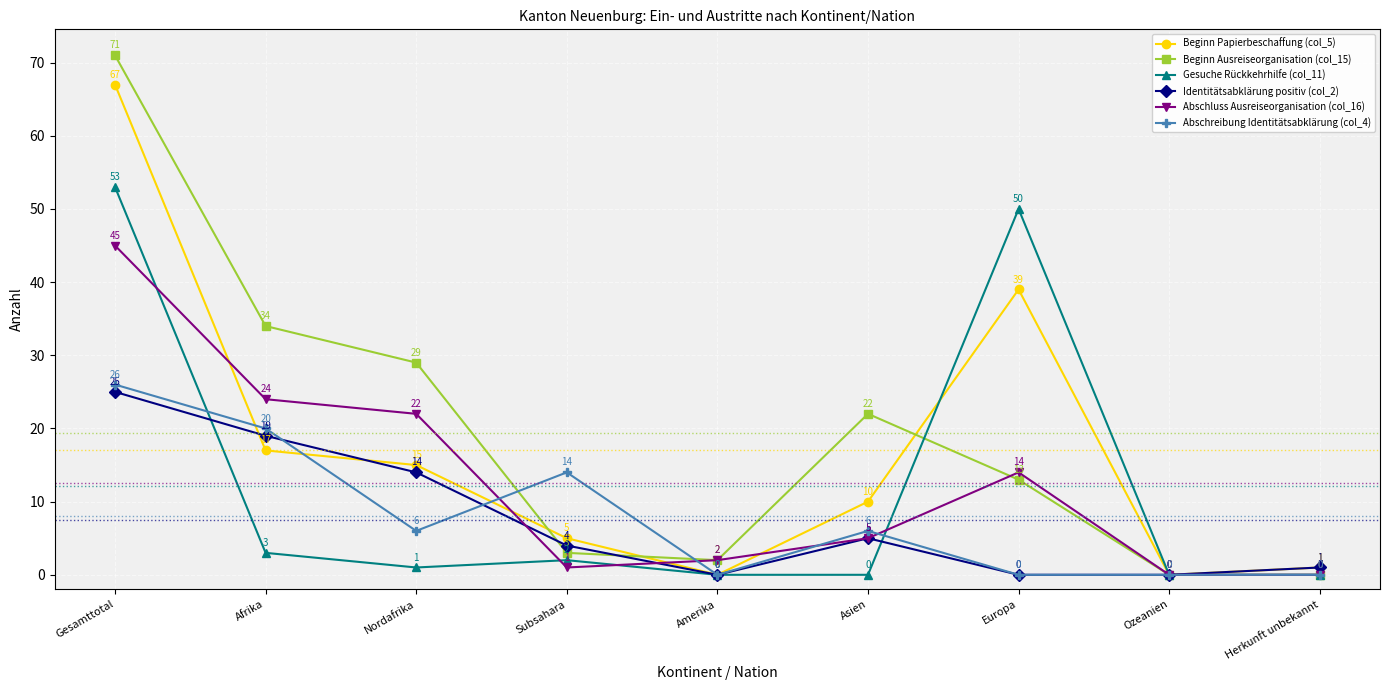

True or false: Identitätsabklärung positiv (col_2) and Gesuche Rückkehrhilfe (col_11) cross at least once.

True